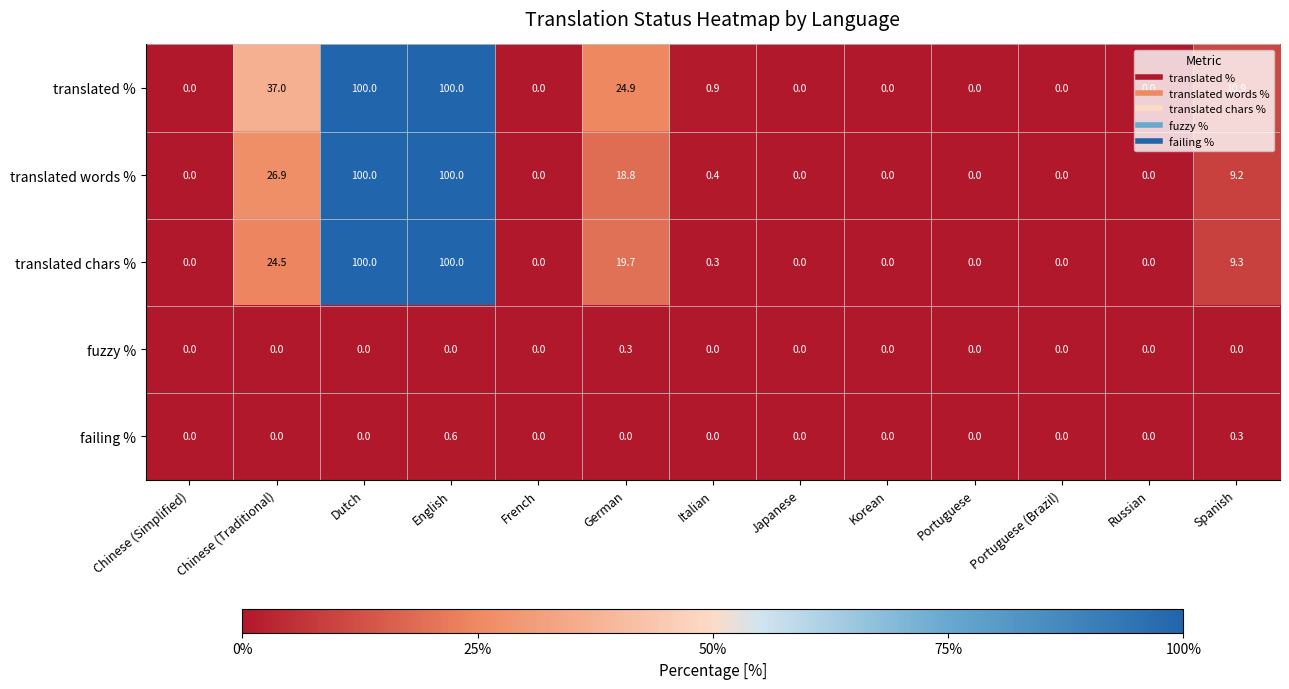

At how many categories does at least one series exceed 3?

5